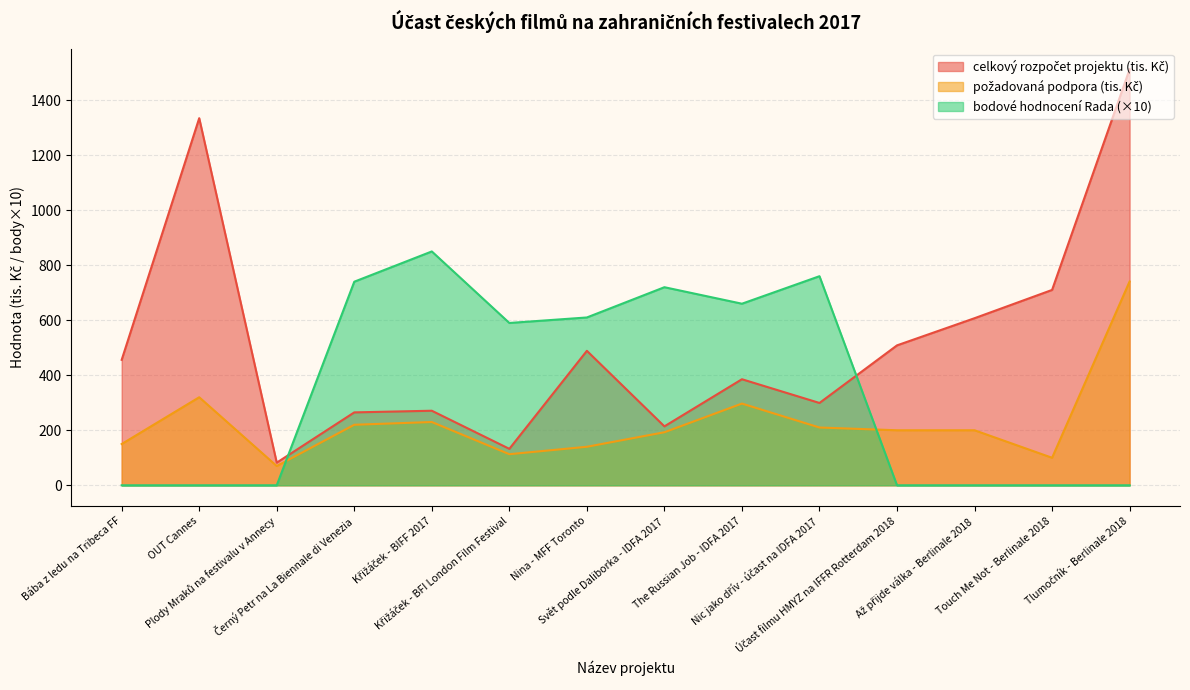

List the series in order of their overall mean, lowest first.

požadovaná podpora, bodové hodnocení Rada, celkový rozpočet projektu